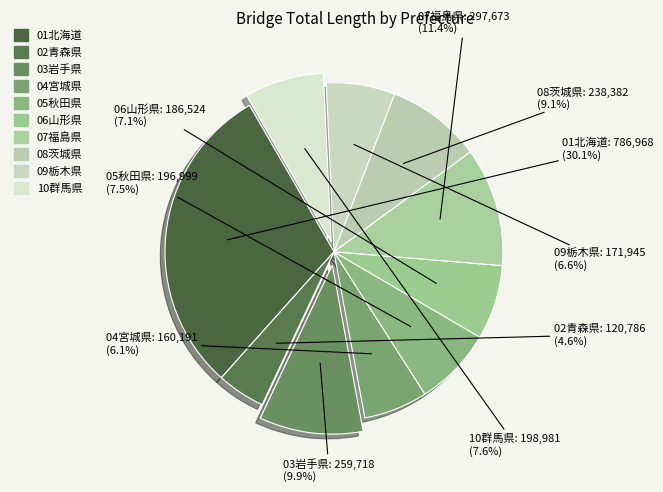

What is the total percentage of 10群馬県 and 05秋田県?

15.1%